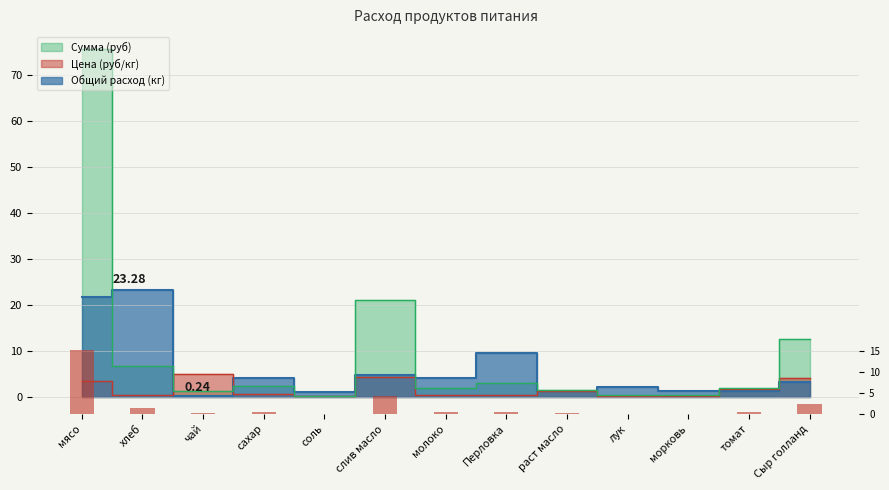

At which category does the chart reach its minimum across all series?

соль